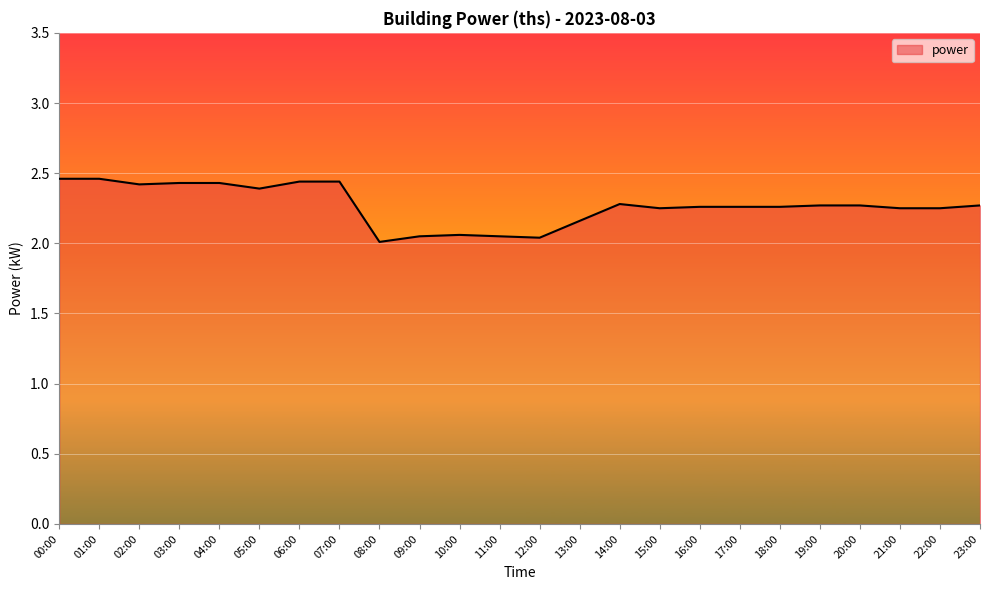

Where is the data nearest to the value 2?

08:00